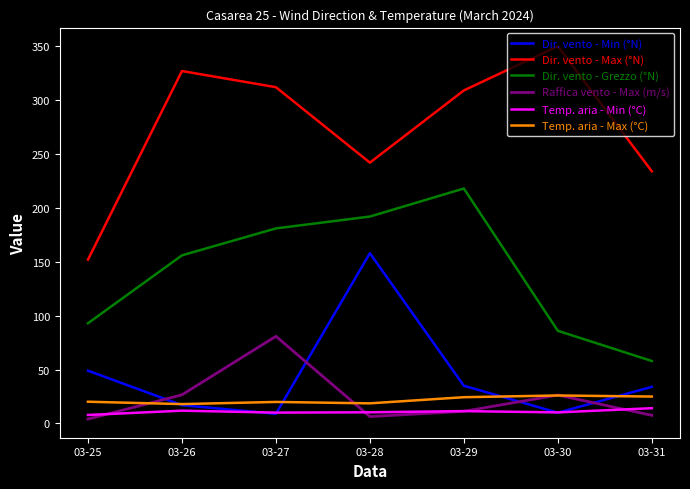

What is the sum of the Dir. vento - Min (°N) values at 03-26 and 03-31?

51.0